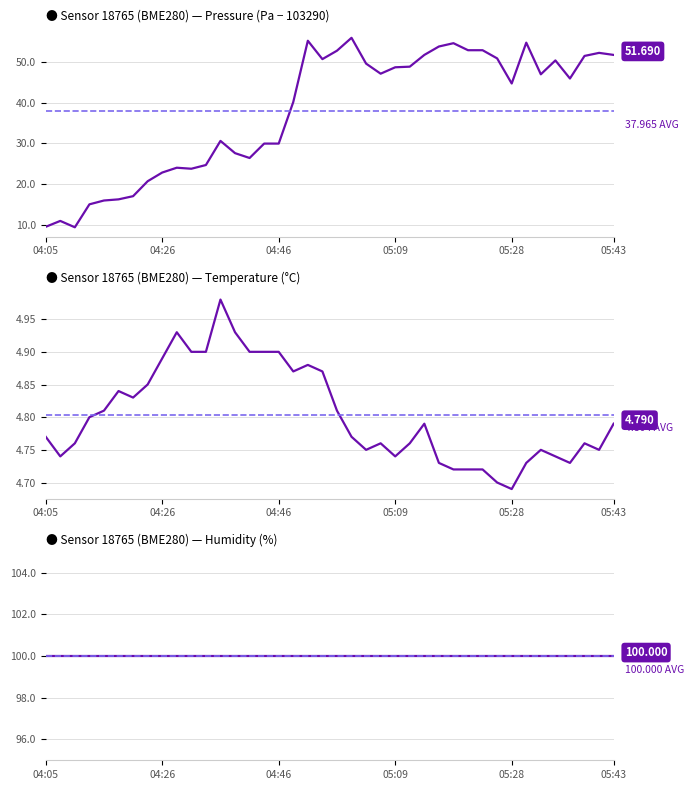

Read the humidity value at 04:46.

100.0